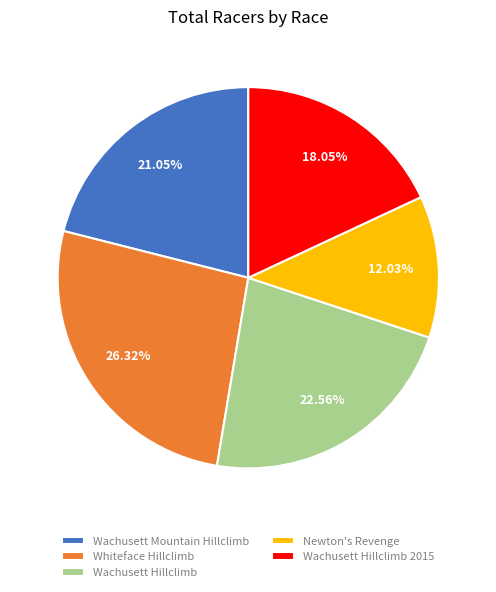

Which category has the smallest portion of the pie?

Newton's Revenge